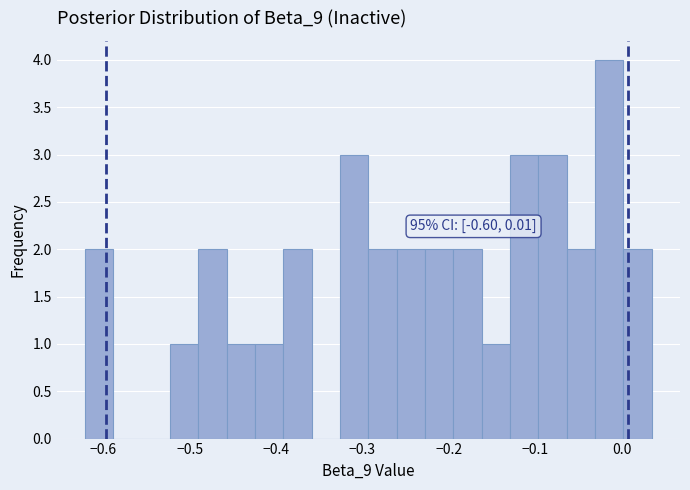

Around what value on the x-axis is the tallest bar? Give the approximate position of its centre, as read against the axis.

-0.01